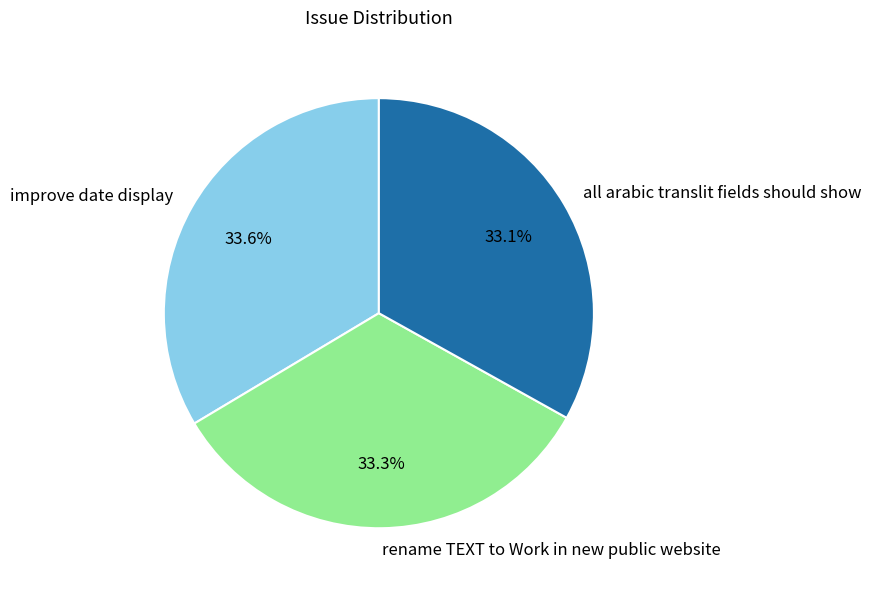

To the nearest percent, what percentage of the pie is improve date display?

34%